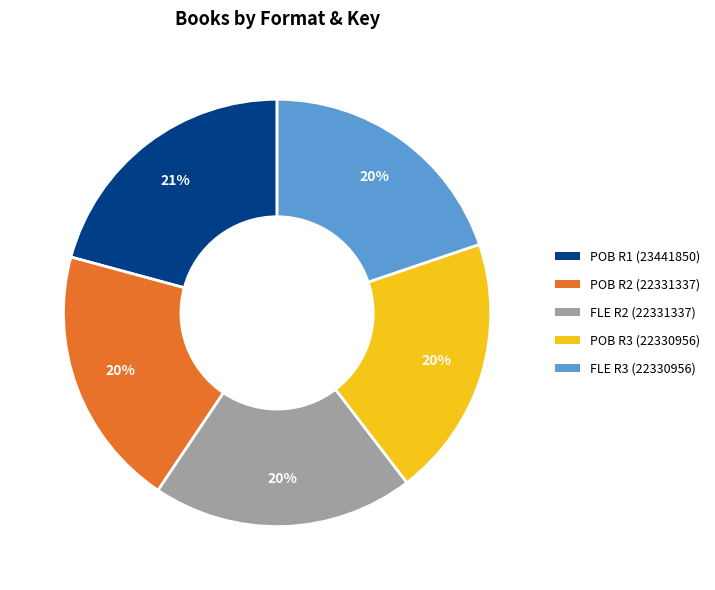

To the nearest percent, what is the difference between the largest and smallest slice percentages?

1%